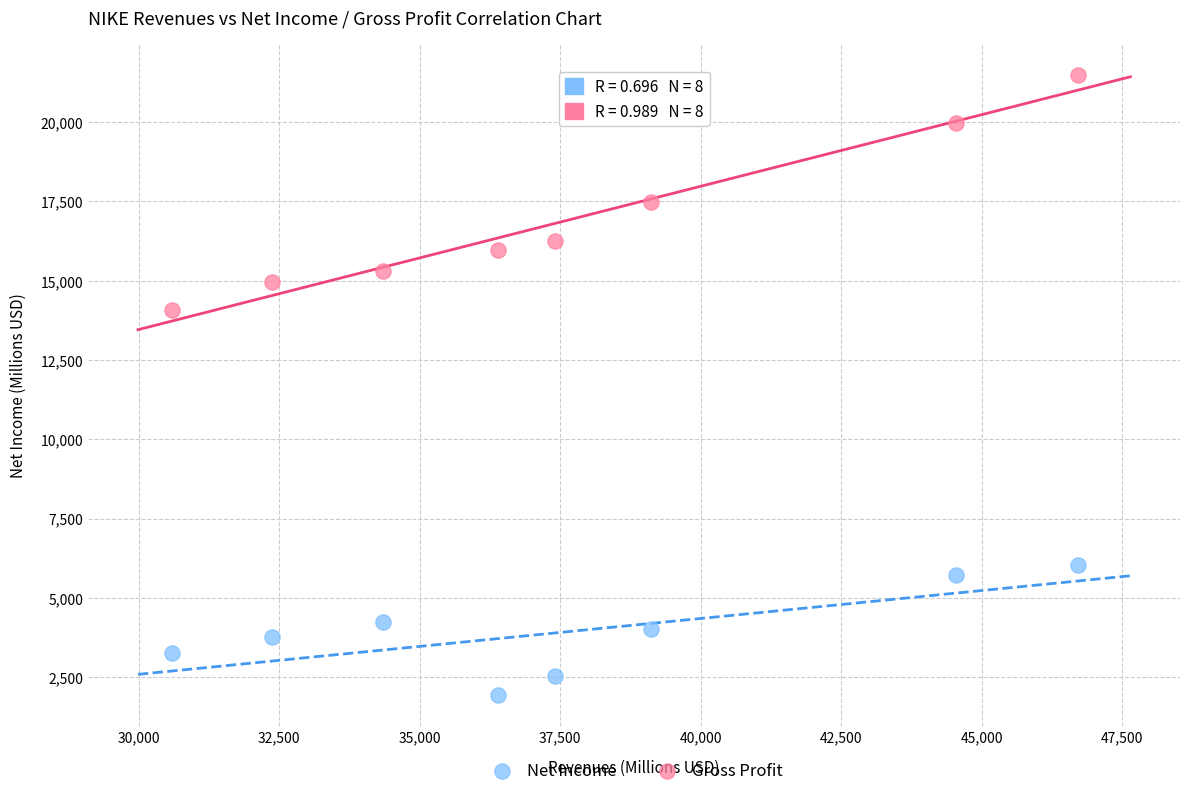

Which series reaches the minimum Y coordinate?

Net Income